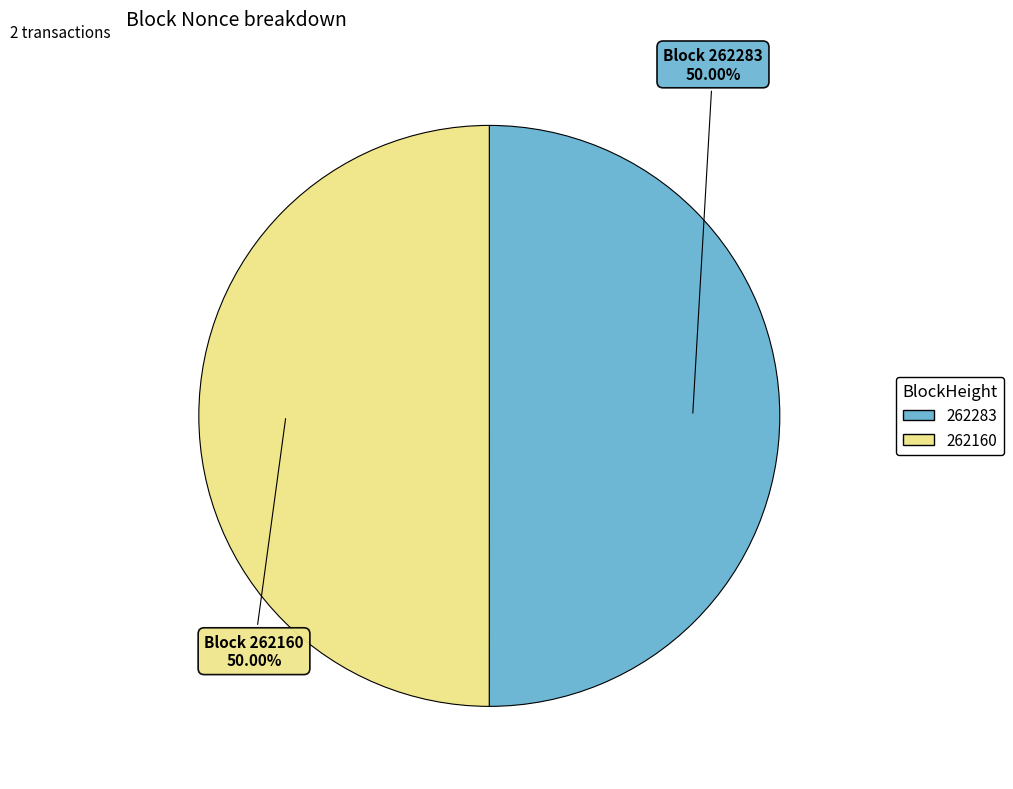

Approximately how many times larger is the value at 262283 compared to 262160?

1.0